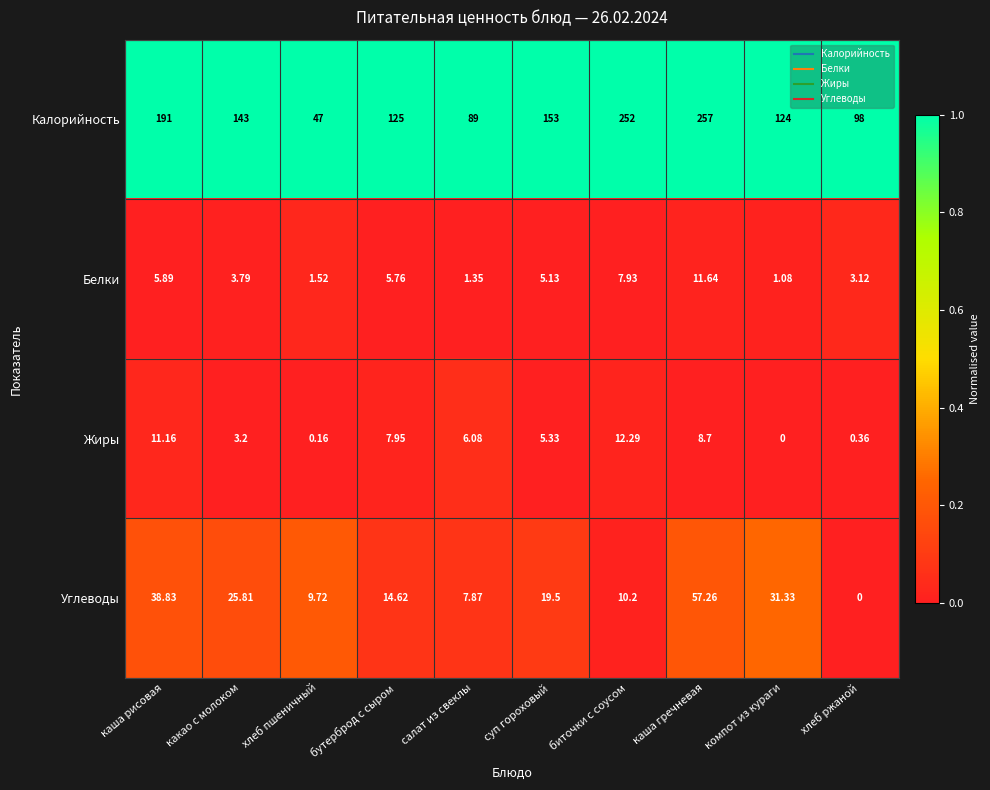

What is the spread (max minus min) of values at каша рисовая?

185.1